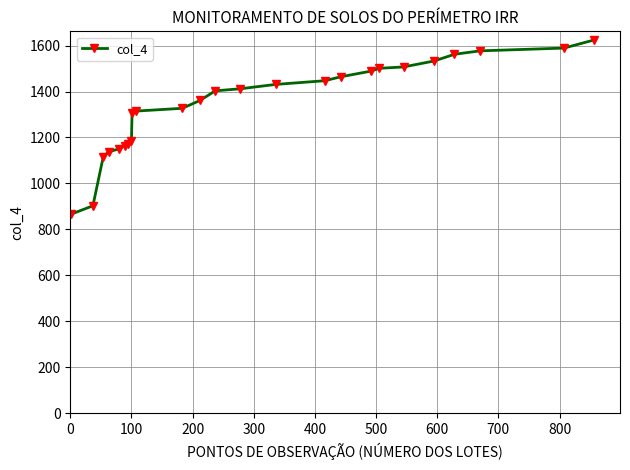

What is the difference between the second highest and minimum values?

723